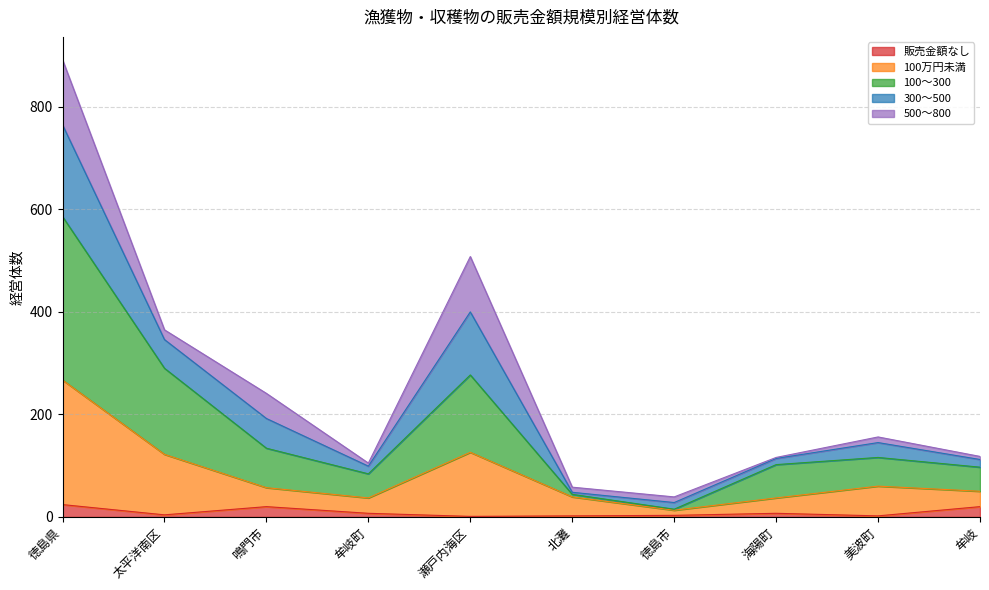

Is it true that 販売金額なし equals 2 at 海陽町?

False